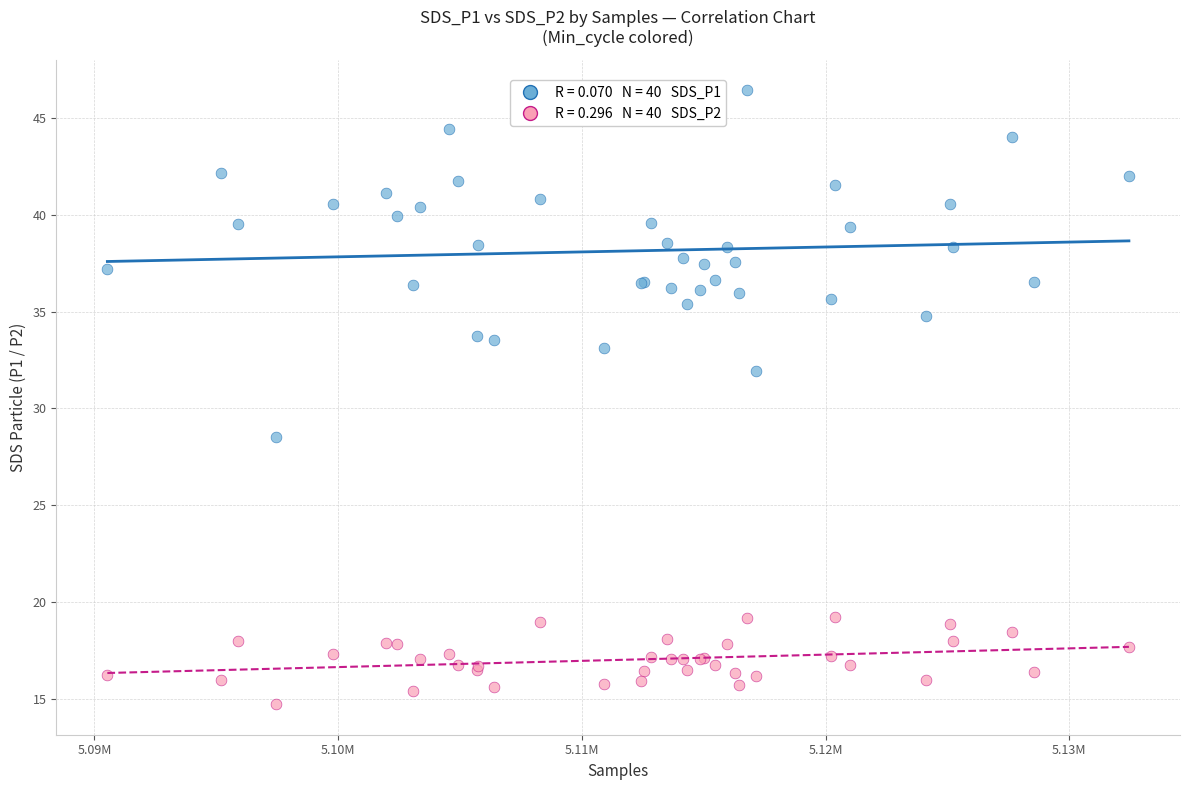

Across all series, what Y value is closest to 30?

28.6